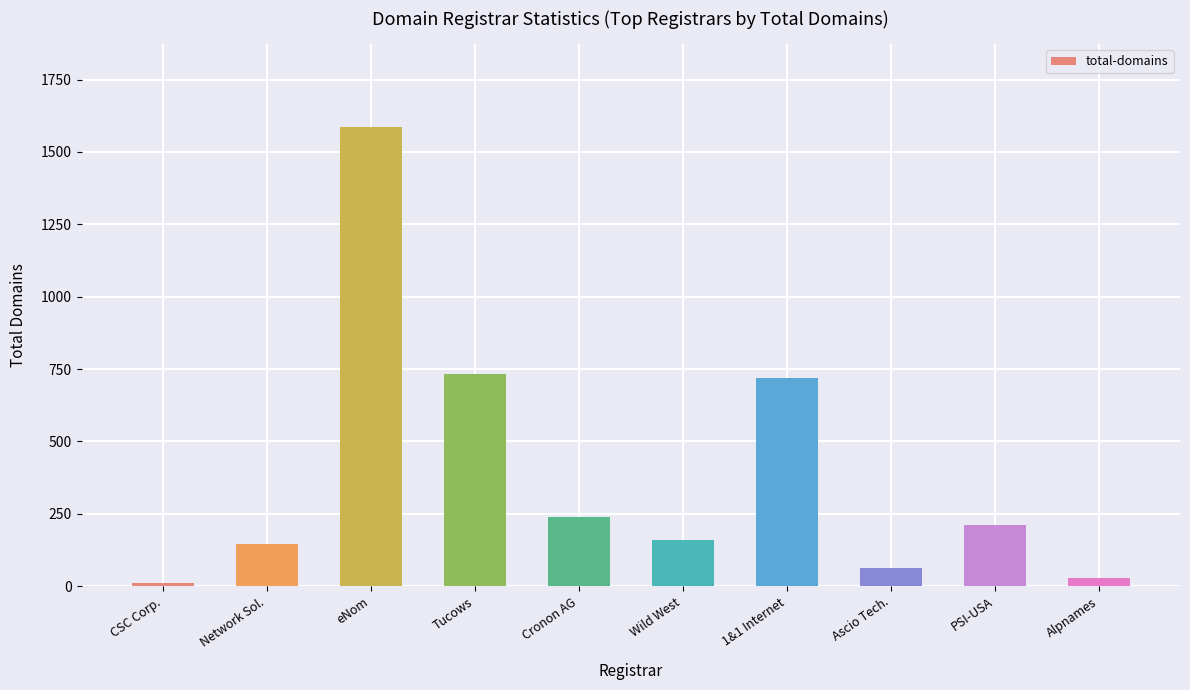

How many bars are there in total?

10